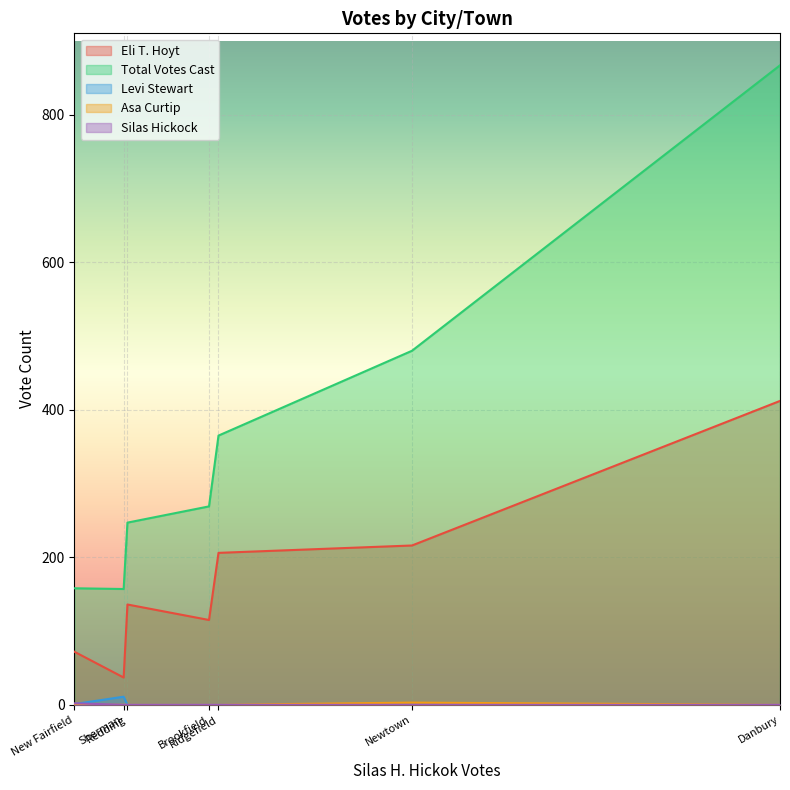

List the labels in order of Levi Stewart value, smallest first.

Brookfield, Danbury, Newtown, Redding, Ridgefield, New Fairfield, Sherman